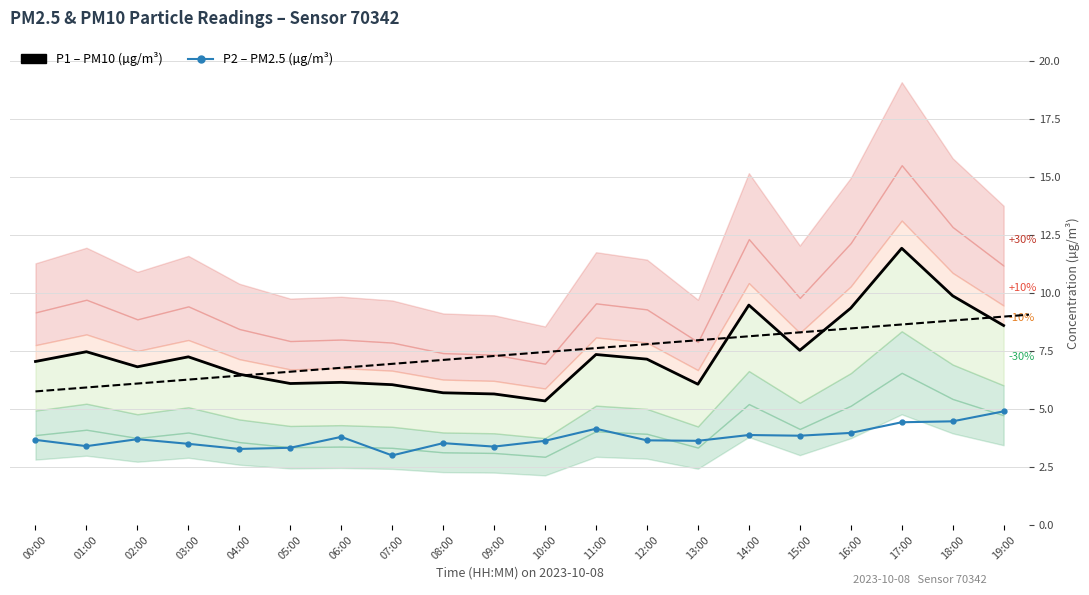

Which series changed the most between 07:00 and 08:00?

P2 – PM2.5 (µg/m³)